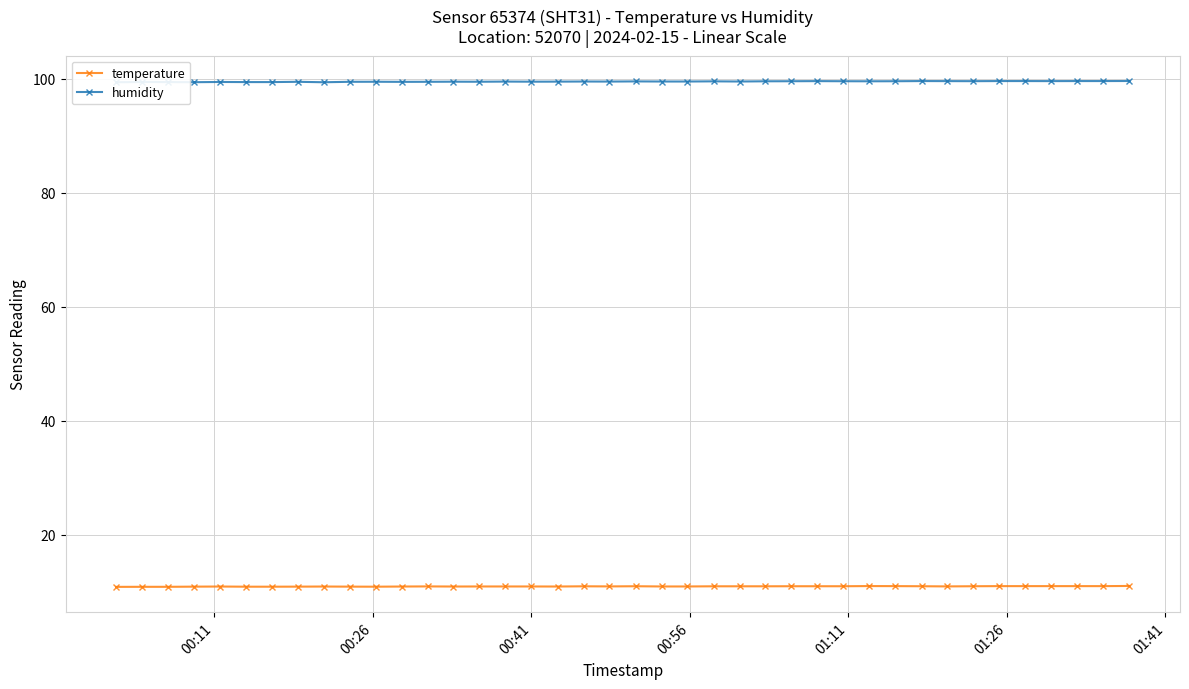

What is the minimum value for temperature?

10.8